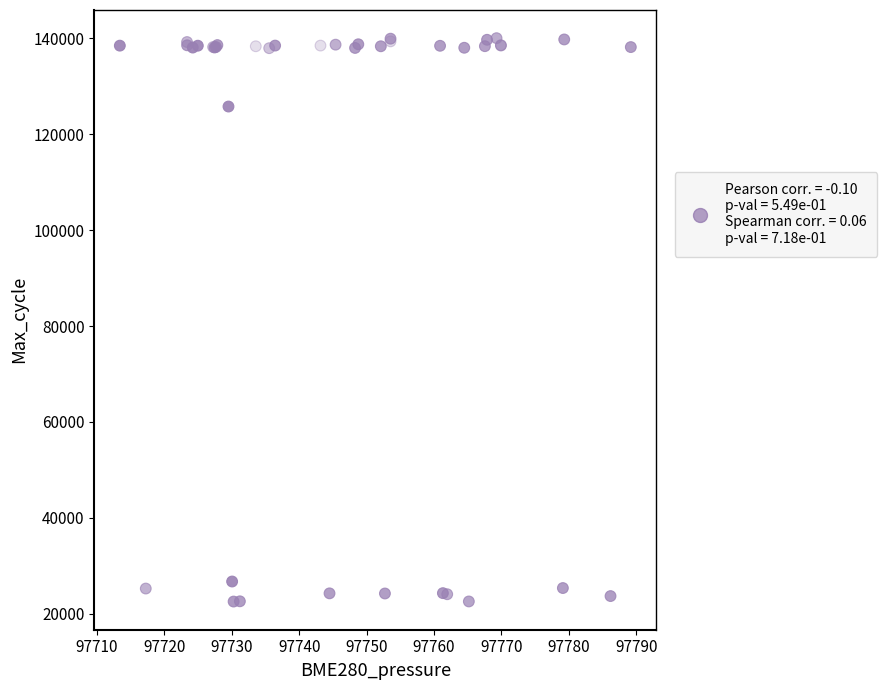

What Y value in the scatter plot is closest to 81289?

125779